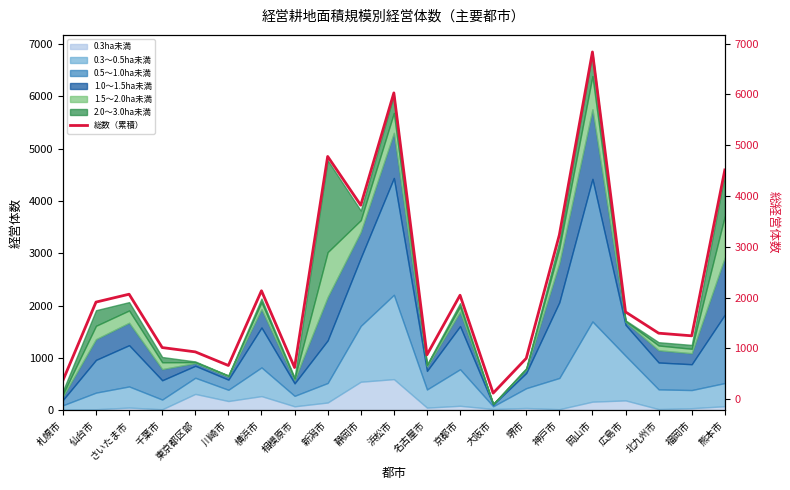

At which label is the value closest to 3478?

神戸市